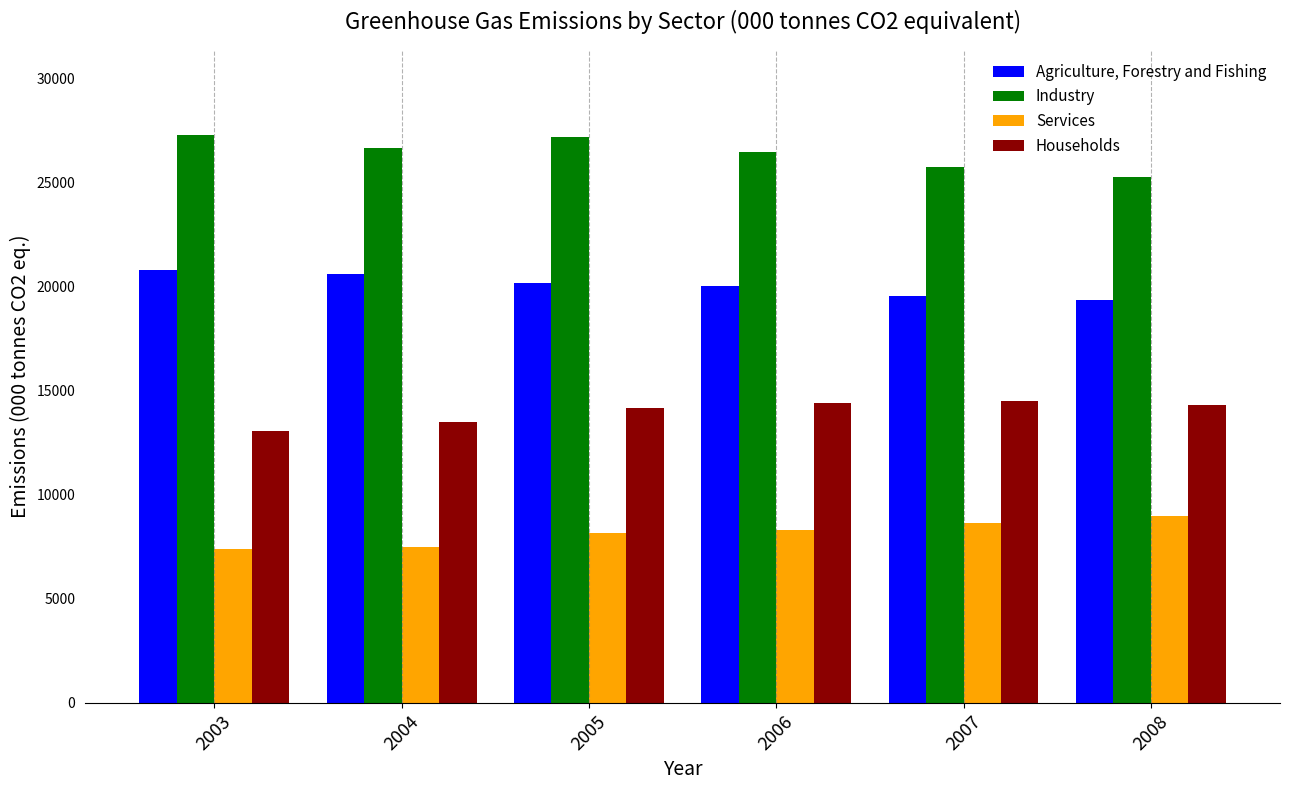

What is the sum of all Agriculture, Forestry and Fishing values?

120604.7